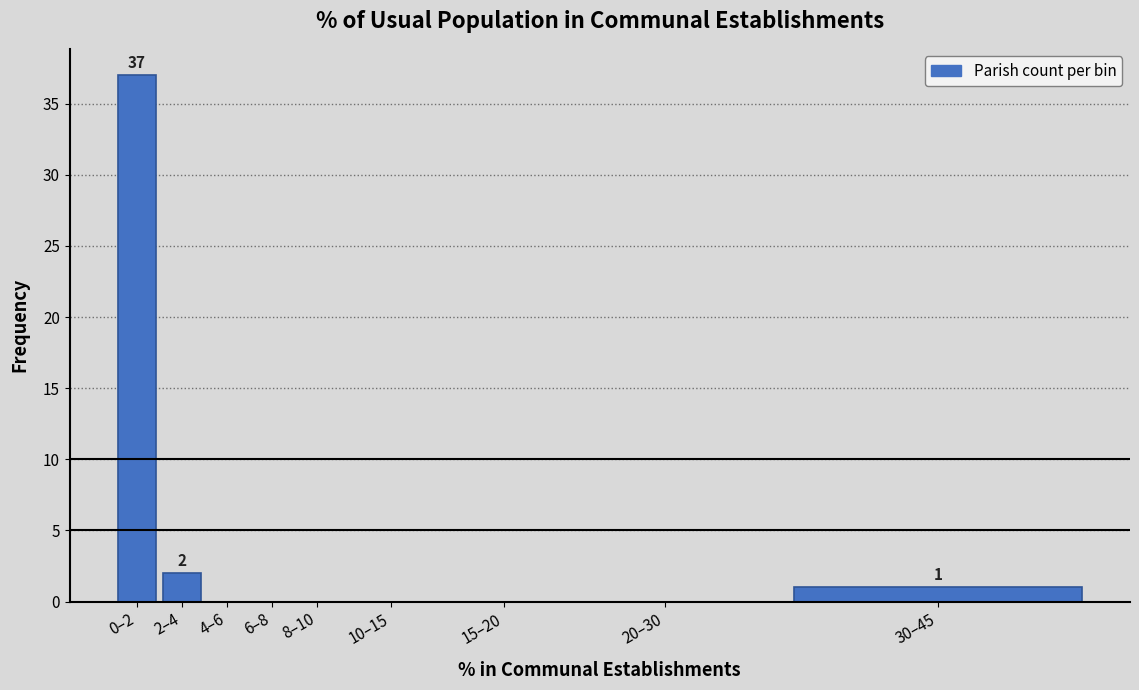

Reading left to right, extract all data points from this chart.

0–2=37	2–4=2	4–6=0	6–8=0	8–10=0	10–15=0	15–20=0	20–30=0	30–45=1